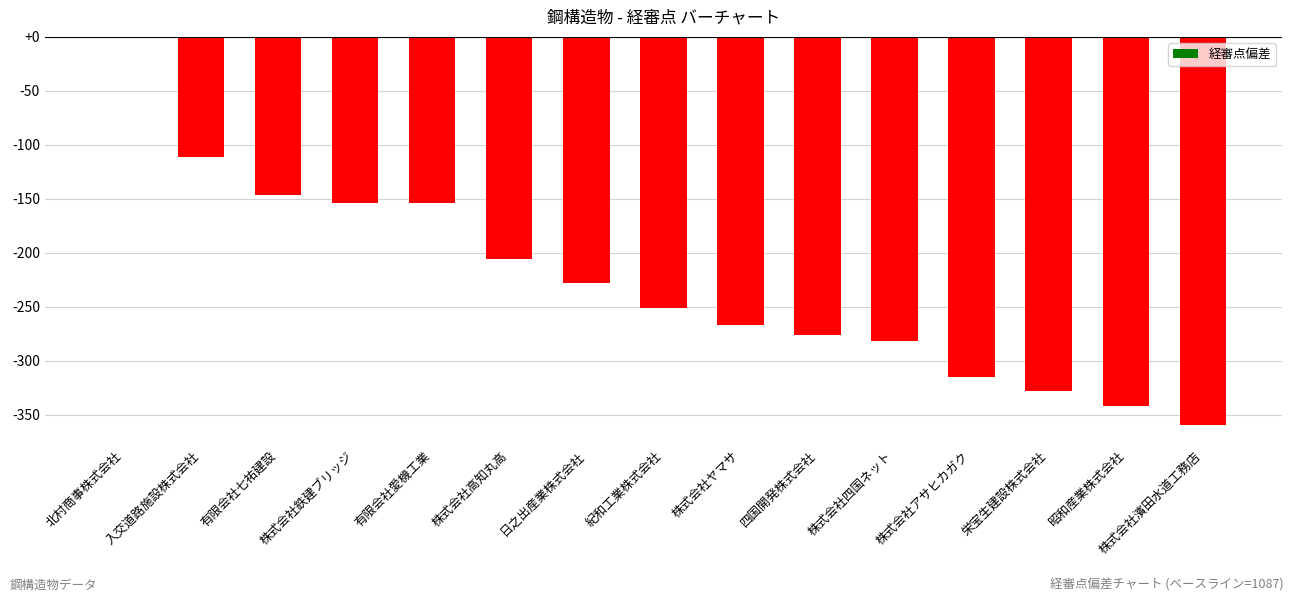

Reading left to right, list all the values displayed in this chart.

北村商事株式会社=0	入交道路施設株式会社=-111	有限会社七祐建設=-147	株式会社鉄建ブリッジ=-154	有限会社愛機工業=-154	株式会社高知丸高=-206	日之出産業株式会社=-228	紀和工業株式会社=-251	株式会社ヤマサ=-267	四国開発株式会社=-276	株式会社四国ネット=-282	株式会社アサヒカガク=-315	栄宝生建設株式会社=-328	昭和産業株式会社=-342	株式会社濱田水道工務店=-360